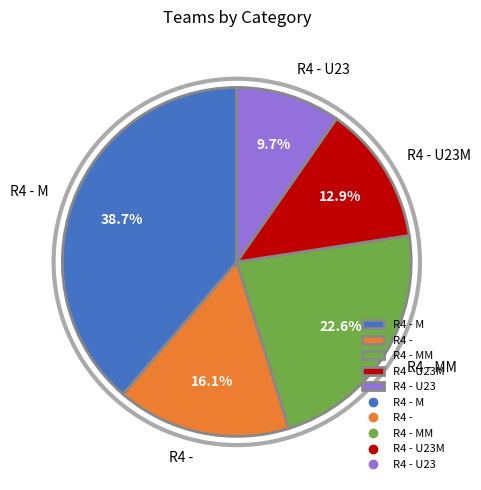

What is the ratio of the value at R4 - U23 to the value at R4 -?

0.6